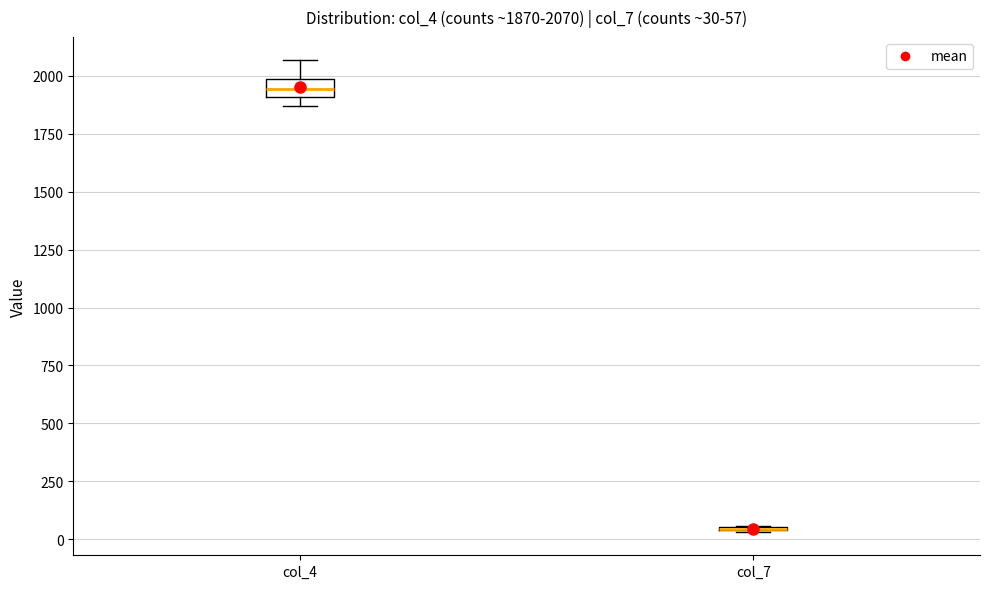

Comparing the boxes themselves (not the whiskers), which one is the tallest?

col_4